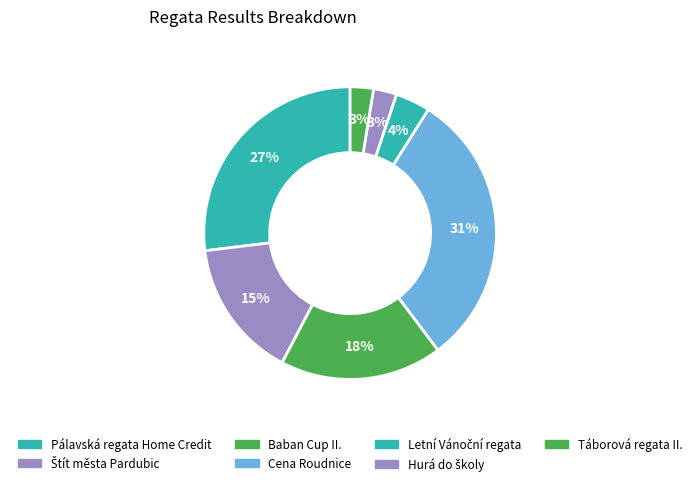

Does Cena Roudnice represent more than half of the total?

No